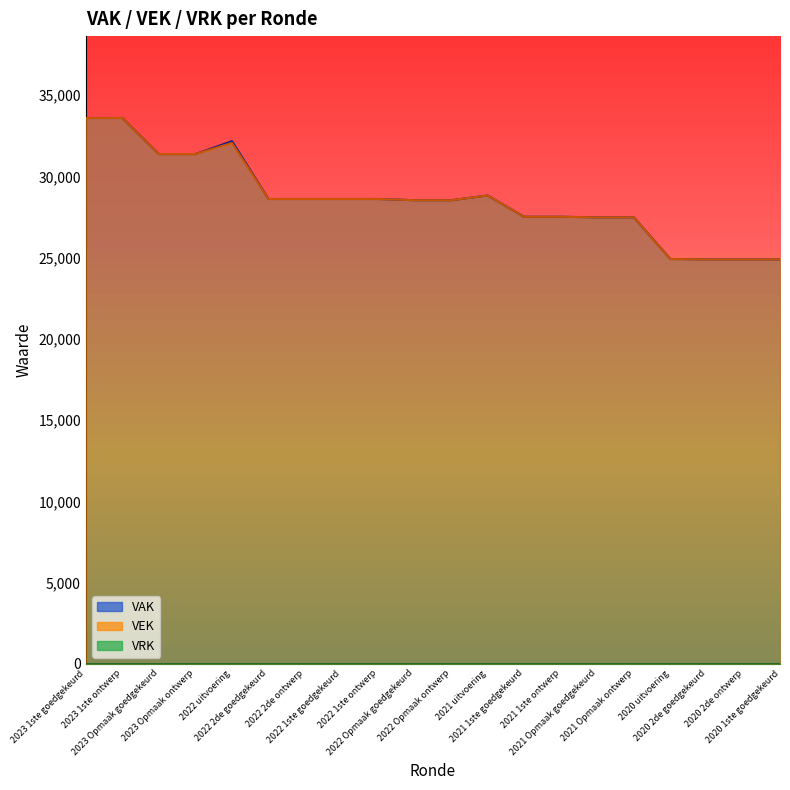

True or false: VAK has a value of 28616 at 2022 1ste goedgekeurd.

True